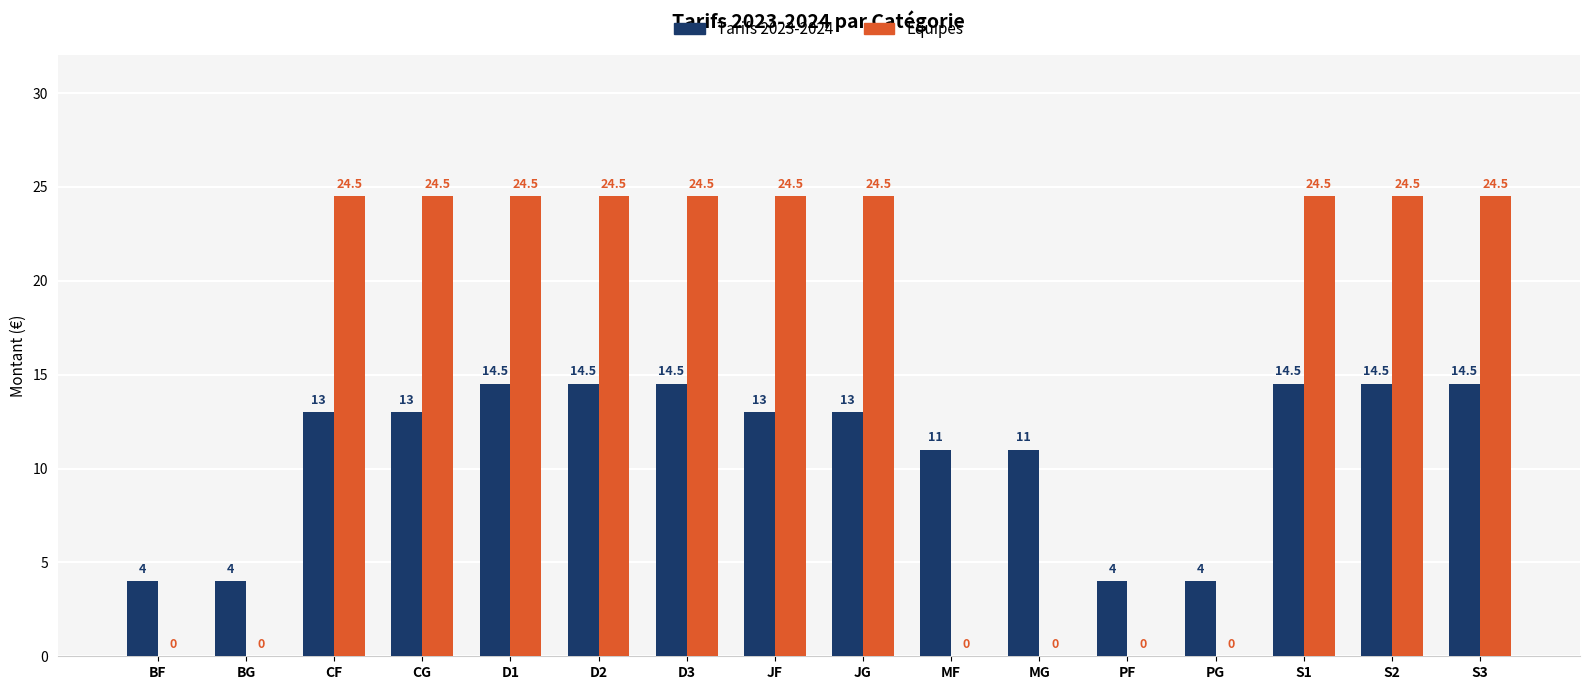

Read the Equipes value at S1.

24.5